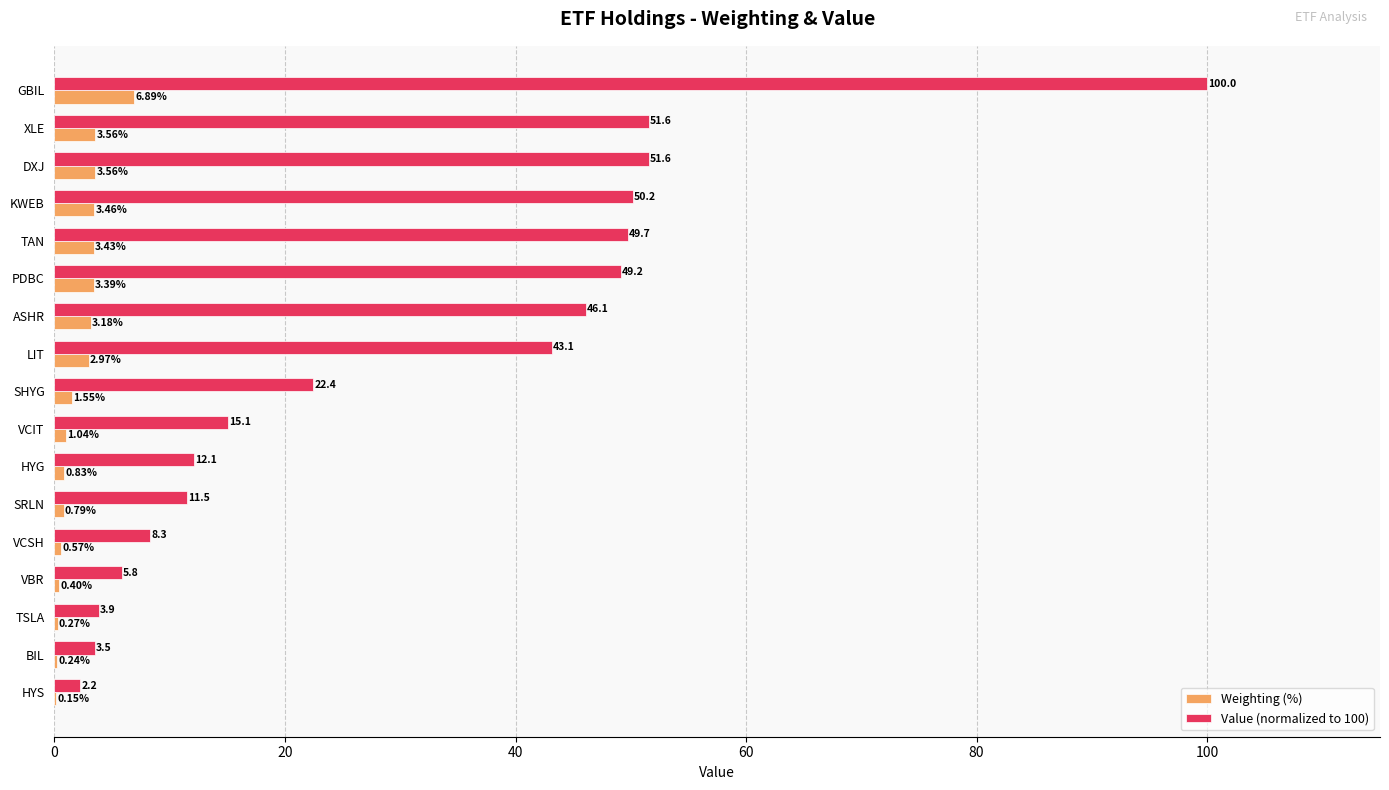

What are all the series names shown in the legend?

Weighting (%), Value (normalized to 100)